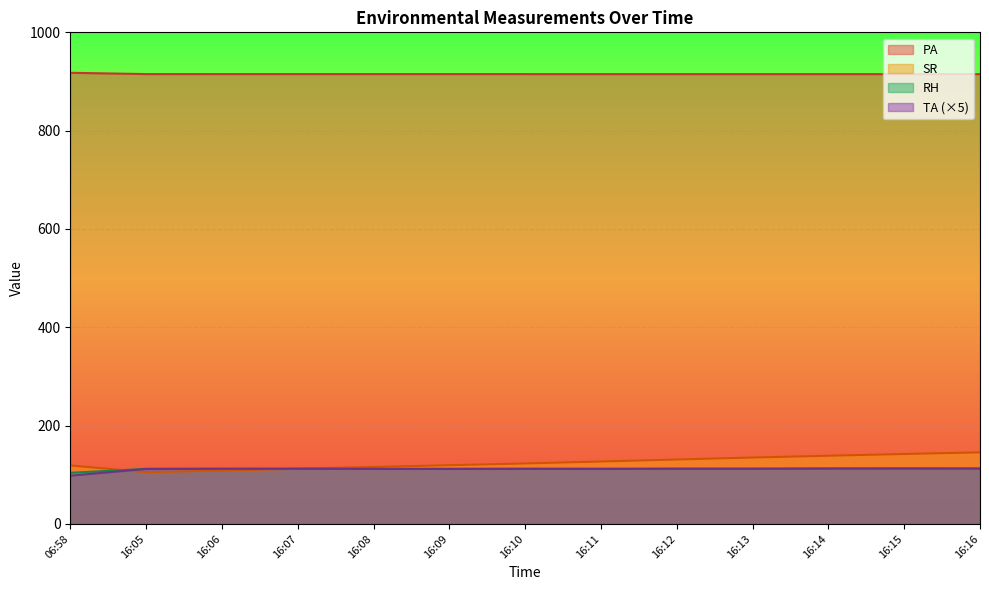

What is the highest value of the PA series?

917.7